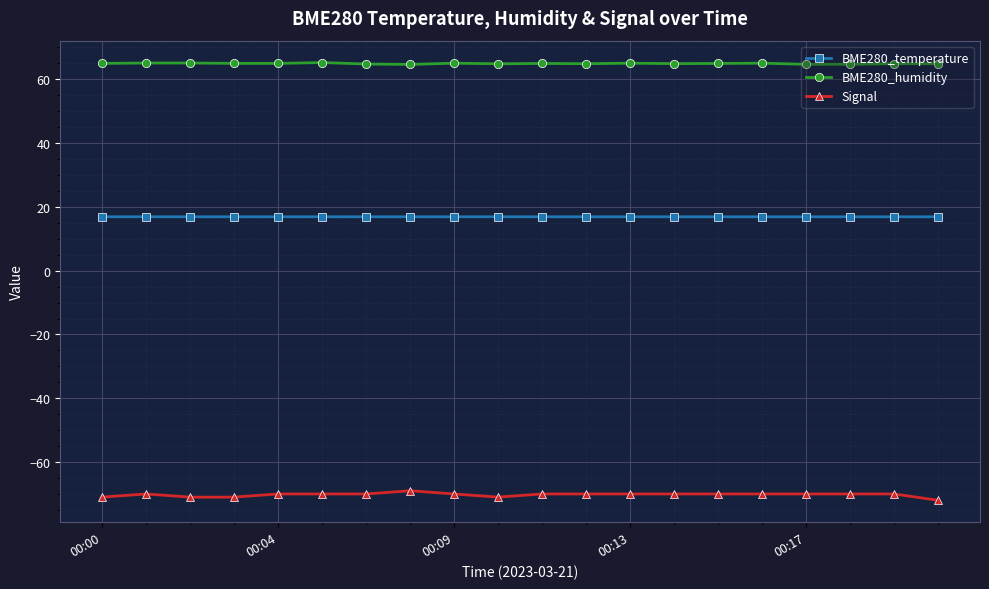

What is the minimum value for BME280_humidity?

64.7